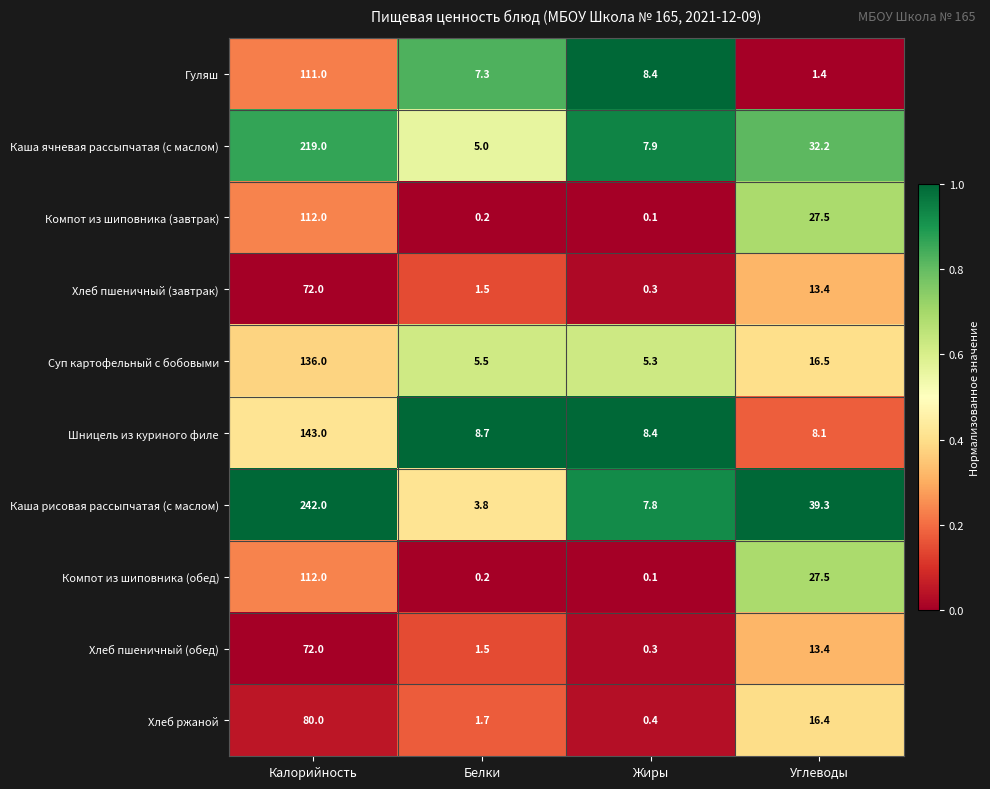

Rank the categories by Компот из шиповника (завтрак) value from lowest to highest.

Жиры, Белки, Углеводы, Калорийность